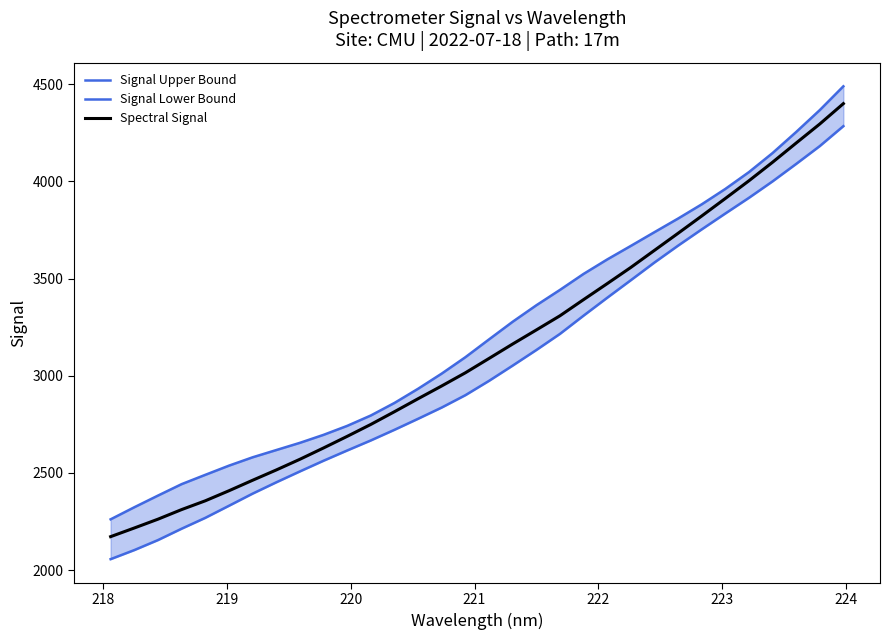

How many data points in Signal Upper Bound are above 3187?

16